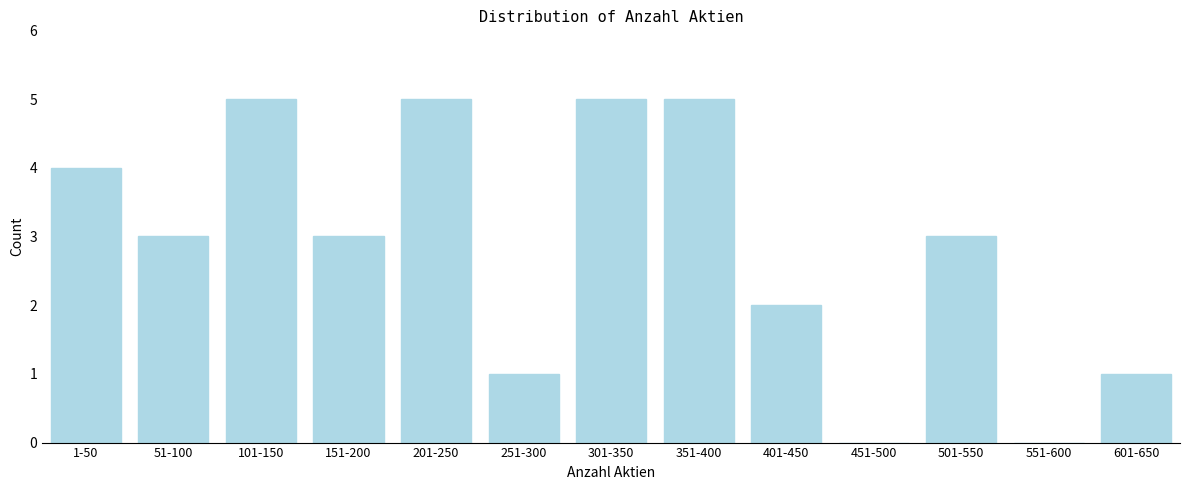

Reading left to right, extract all data points from this chart.

1-50=4	51-100=3	101-150=5	151-200=3	201-250=5	251-300=1	301-350=5	351-400=5	401-450=2	451-500=0	501-550=3	551-600=0	601-650=1